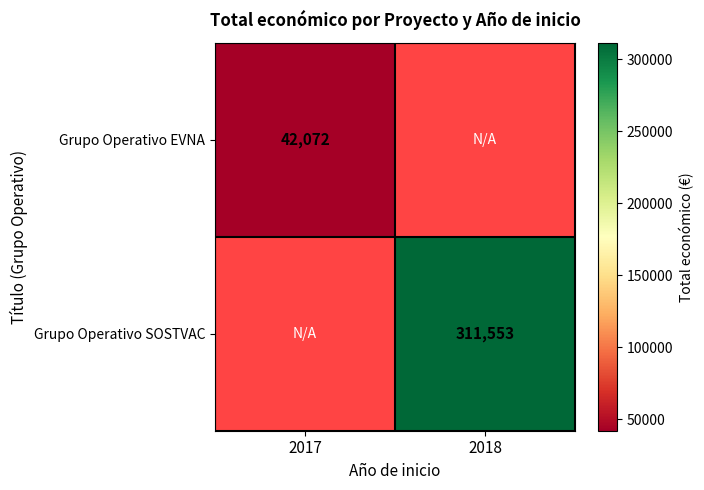

Is it true that Grupo Operativo EVNA equals 13242.0 at 2017?

False